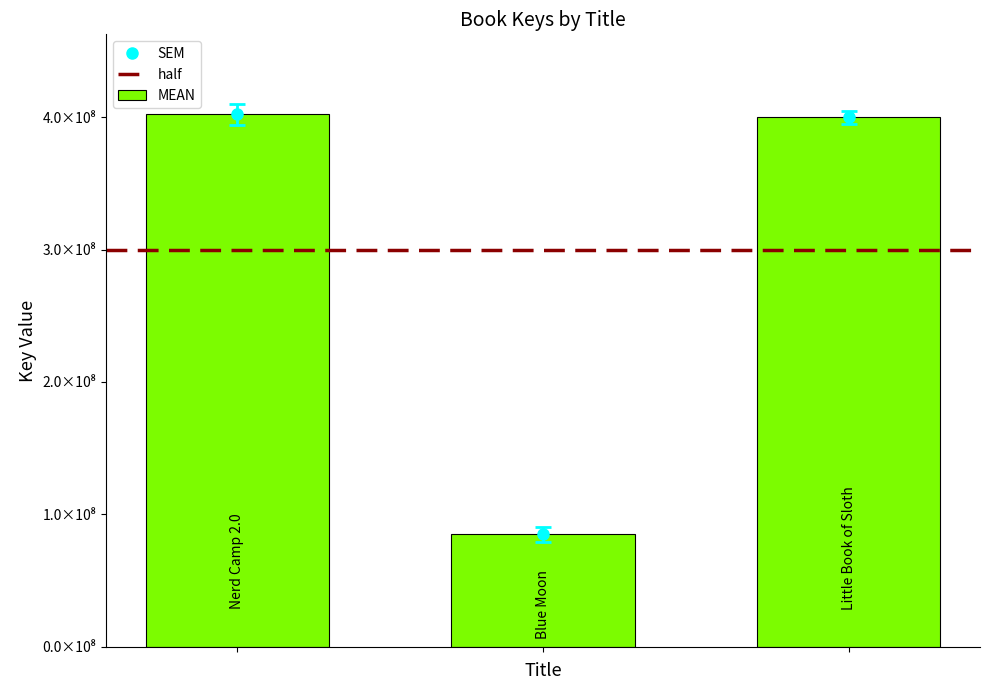

True or false: the data shows 402317305 at Nerd Camp 2.0.

True